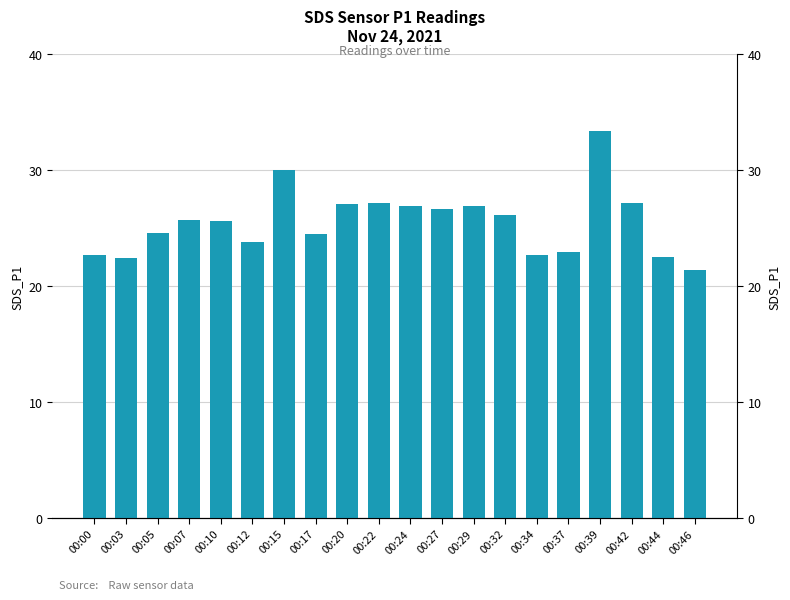

Are the bars grouped side by side (vs. stacked)?

No